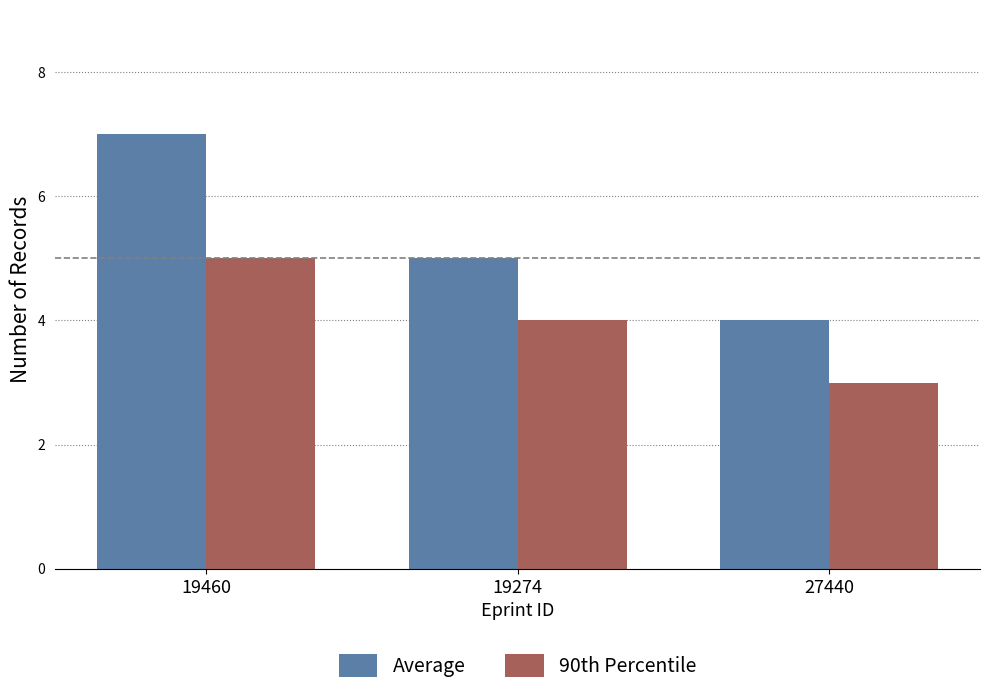

What is the sum of the Average values at 19460 and 27440?

11